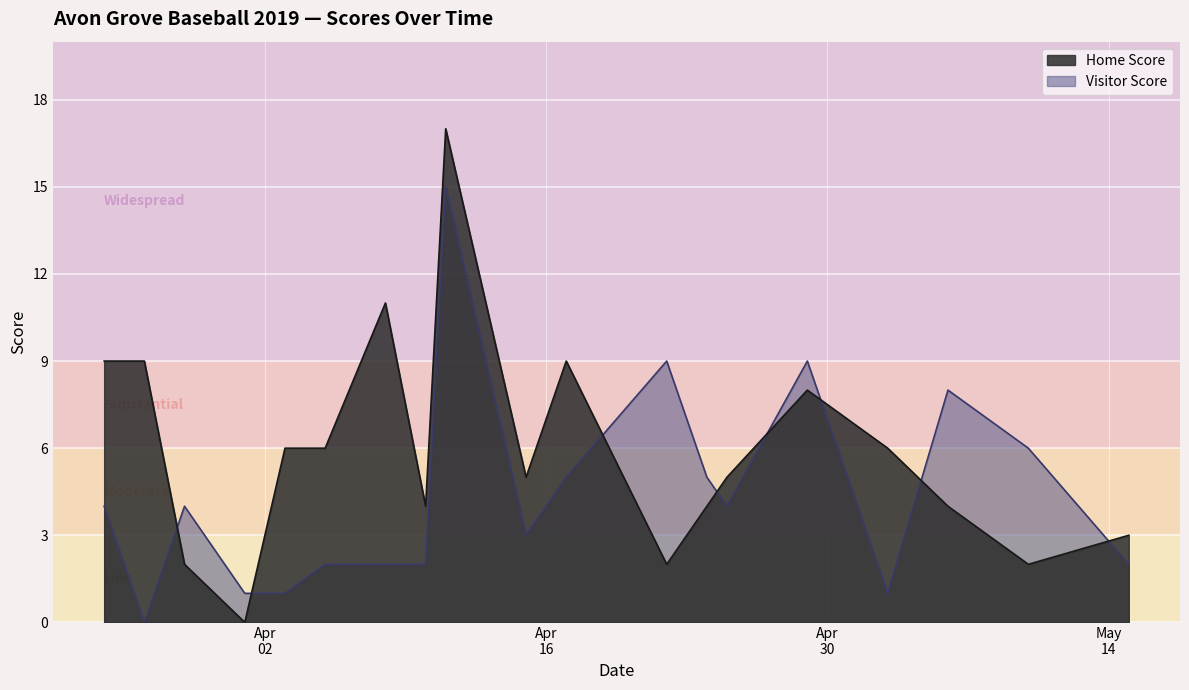

Between 2019-04-10 and 2019-05-03, which is larger?

2019-05-03